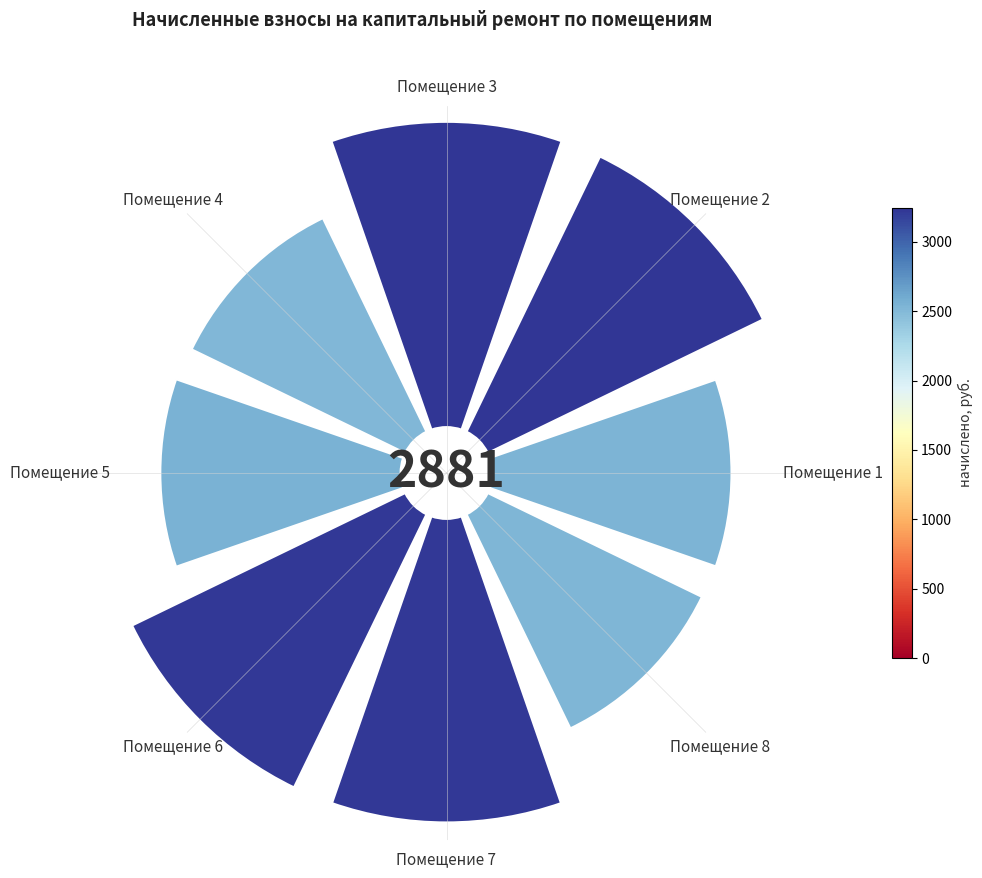

Is there a majority slice in this chart?

No